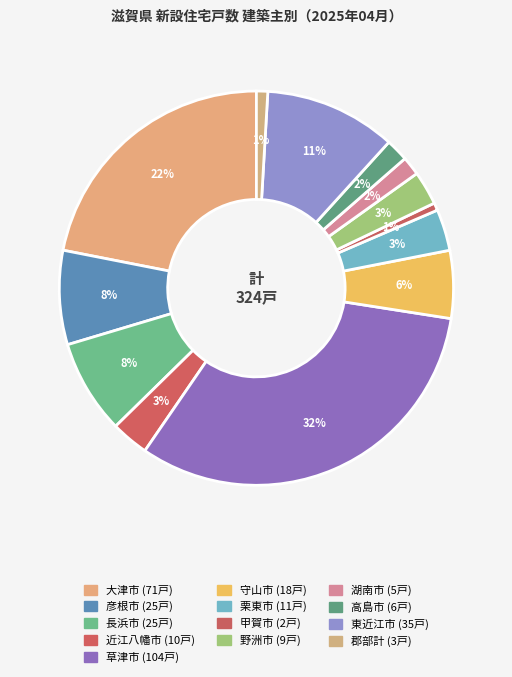

How many slices are in this pie chart?

13